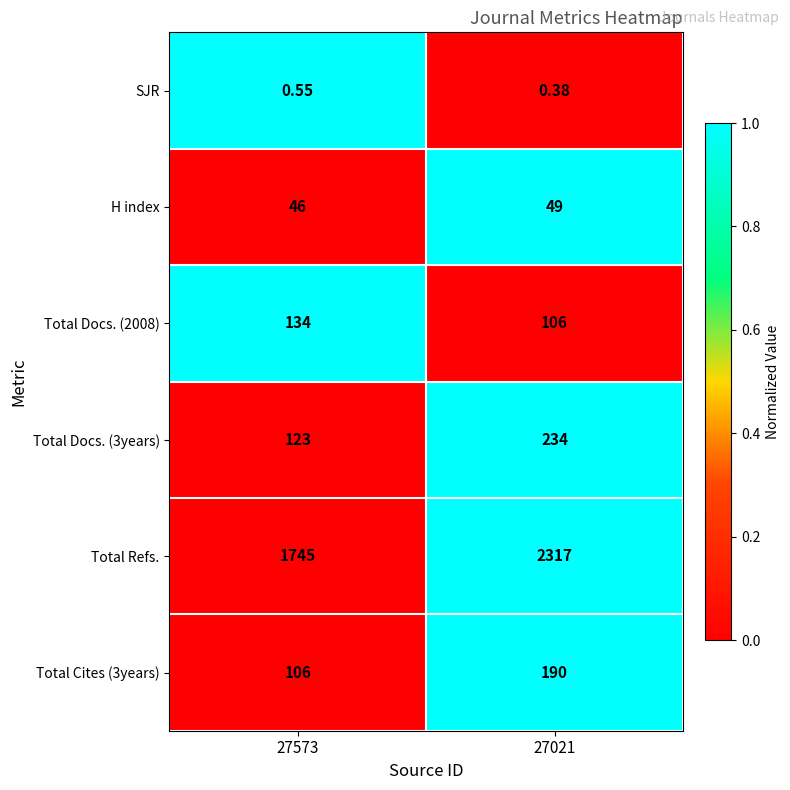

At 27573, list the series in order from largest to smallest.

Total Refs., Total Docs. (2008), Total Docs. (3years), Total Cites (3years), H index, SJR